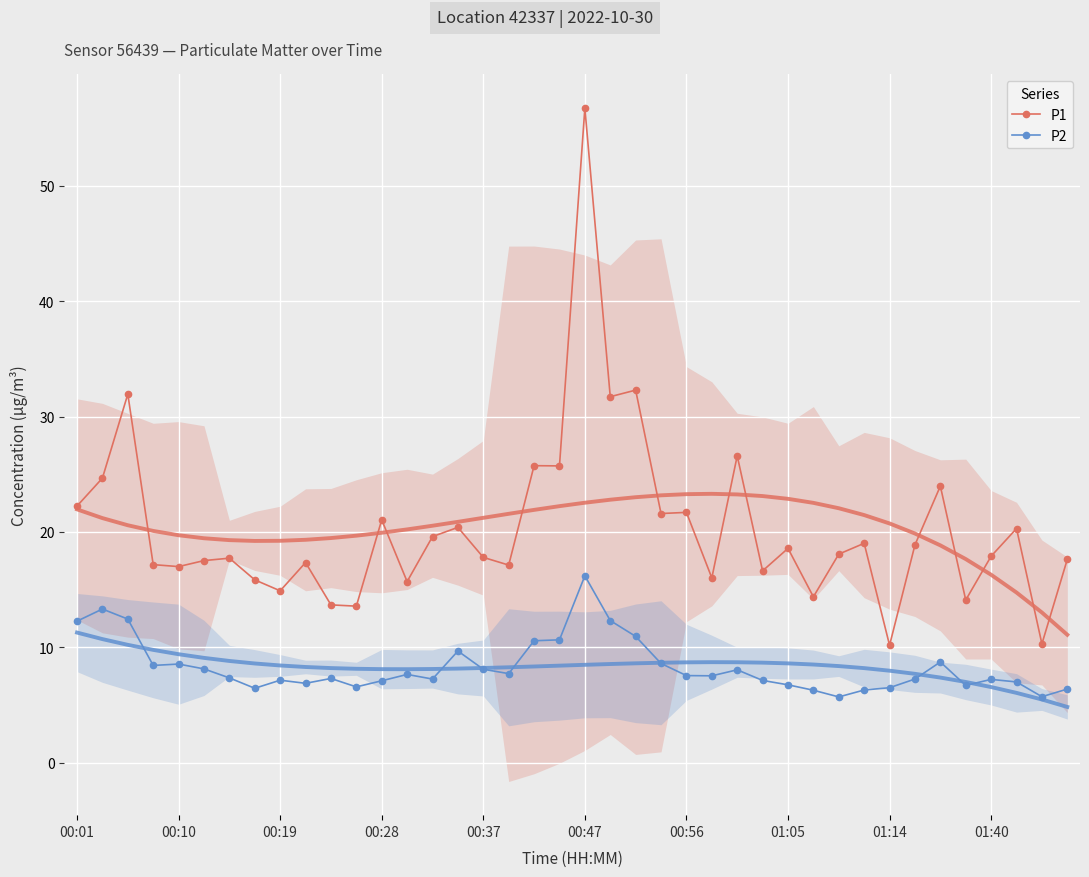

True or false: P2 has more than 1 points higher than both neighbors.

True